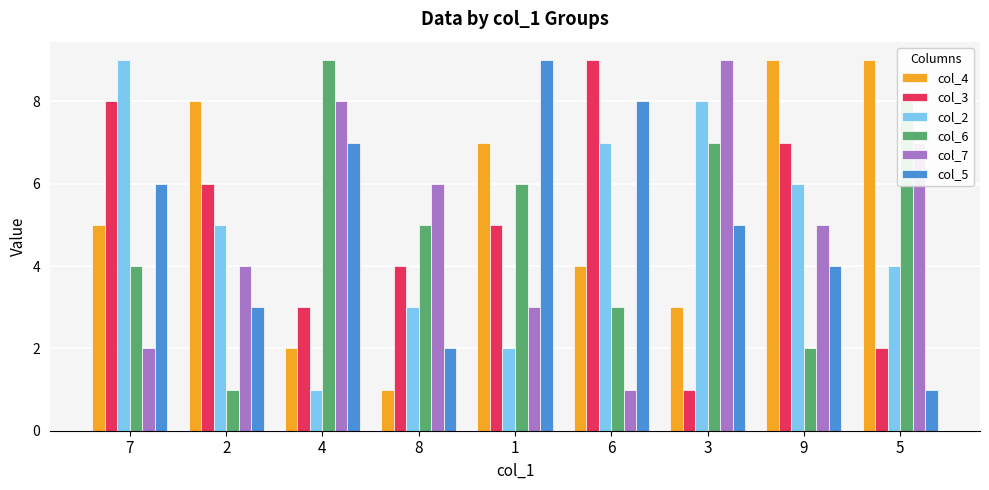

What is the difference between the maximum and minimum values in the col_3 series?

8